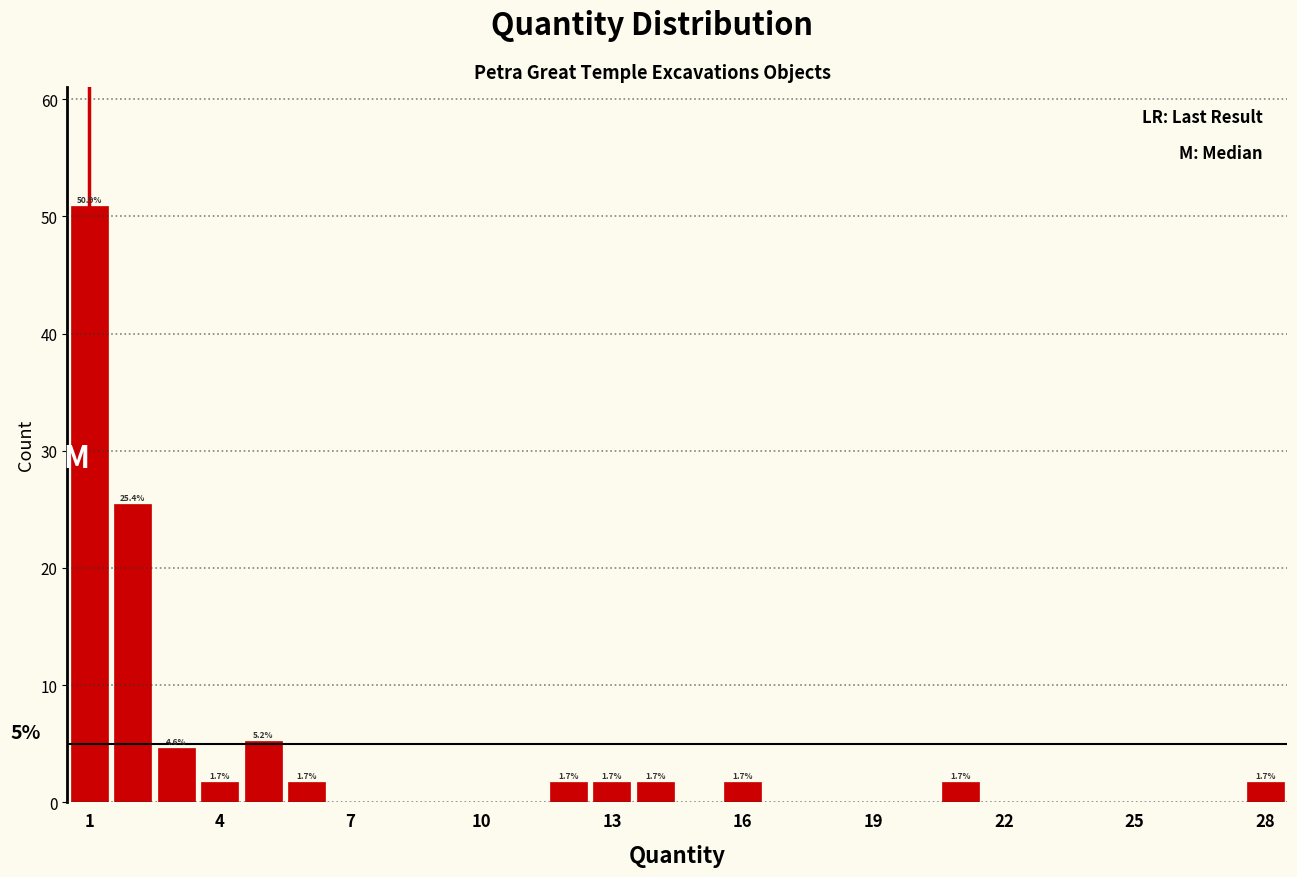

Around what value on the x-axis is the tallest bar? Give the approximate position of its centre, as read against the axis.

1.0